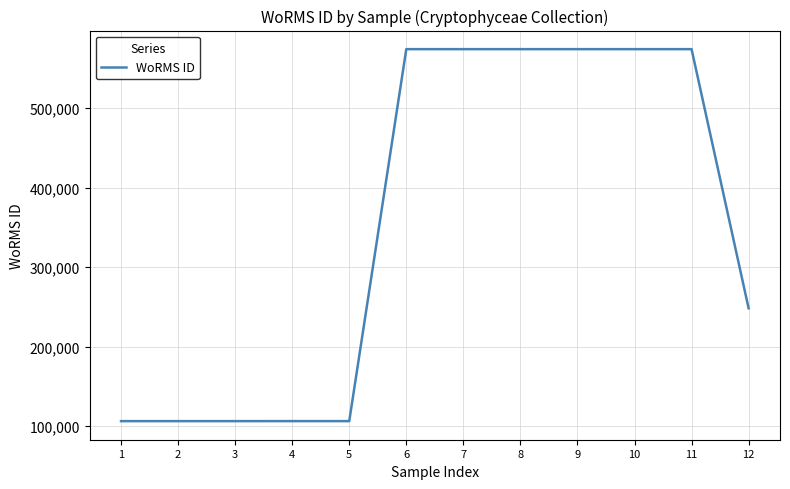

What is the change in value from 2 to 10?

+467672